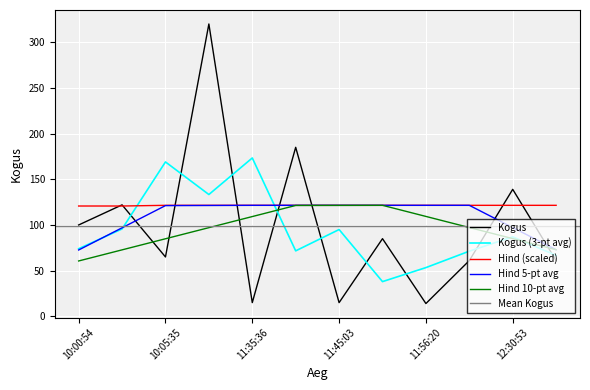

At which category does the chart reach its minimum across all series?

11:56:20